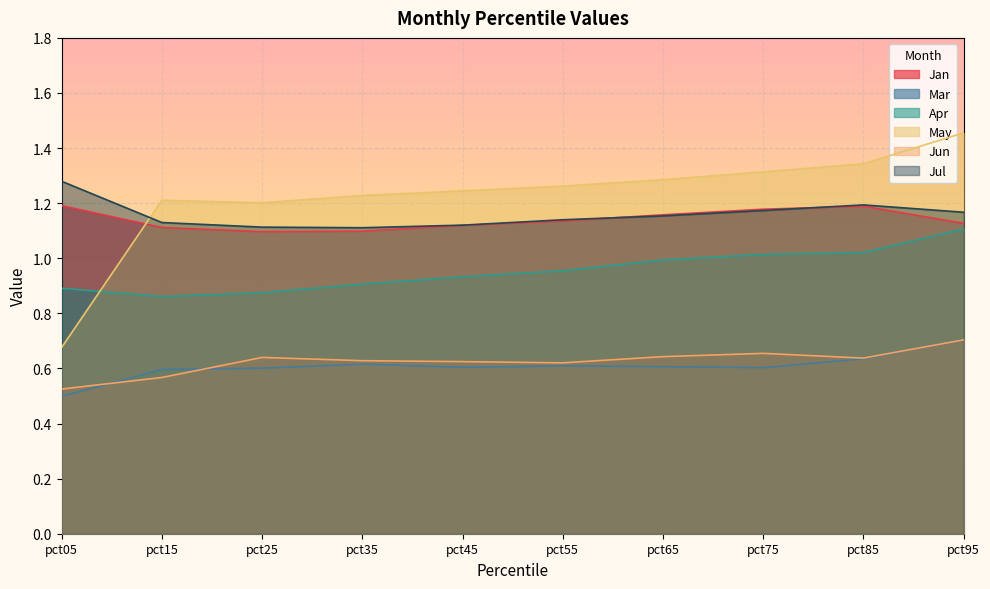

How many times do Mar and Jun cross each other?

3